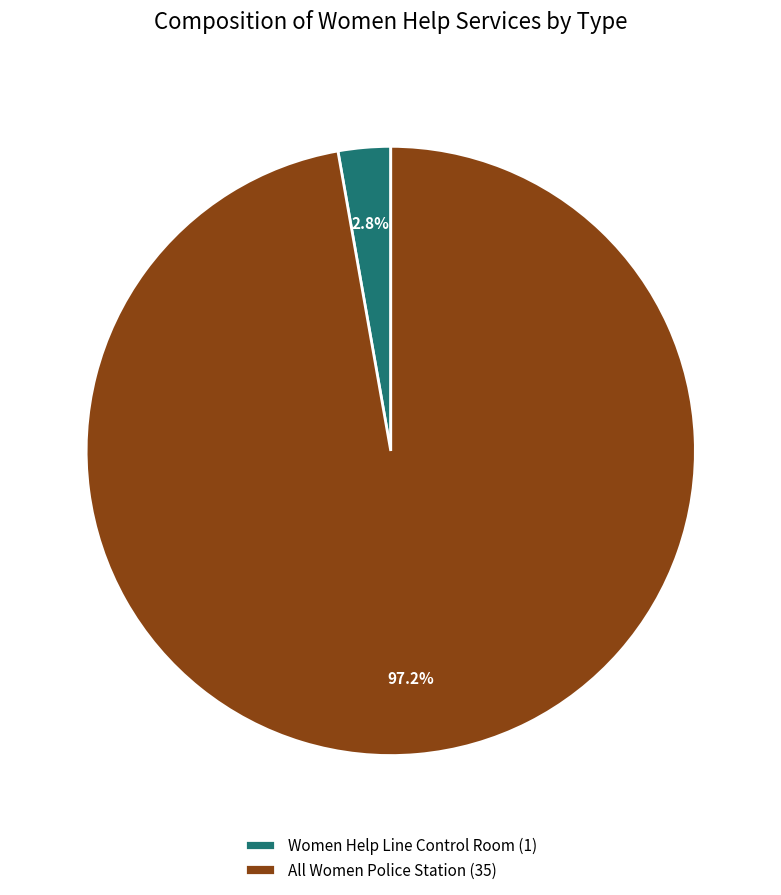

Which slice represents more than half of the pie?

All Women Police Station